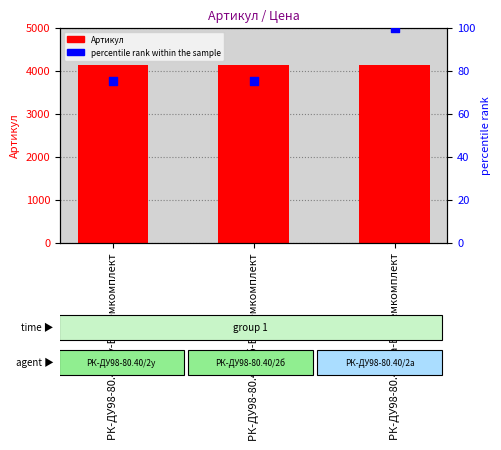

Which series has the largest Y range (max minus min)?

percentile rank within the sample